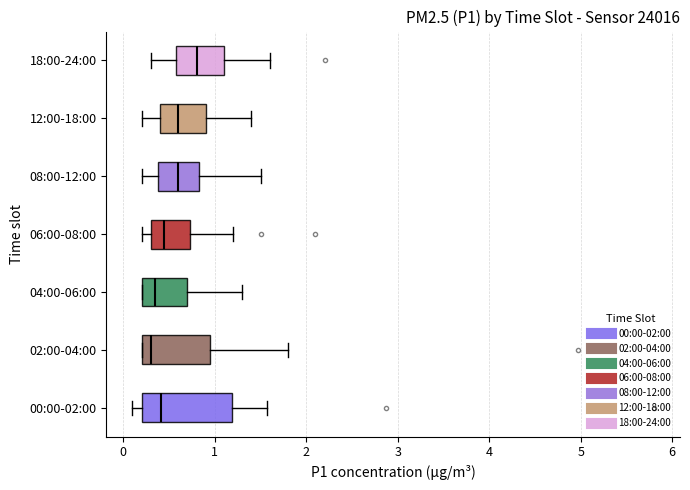

Comparing the boxes themselves (not the whiskers), which one is the widest?

00:00-02:00